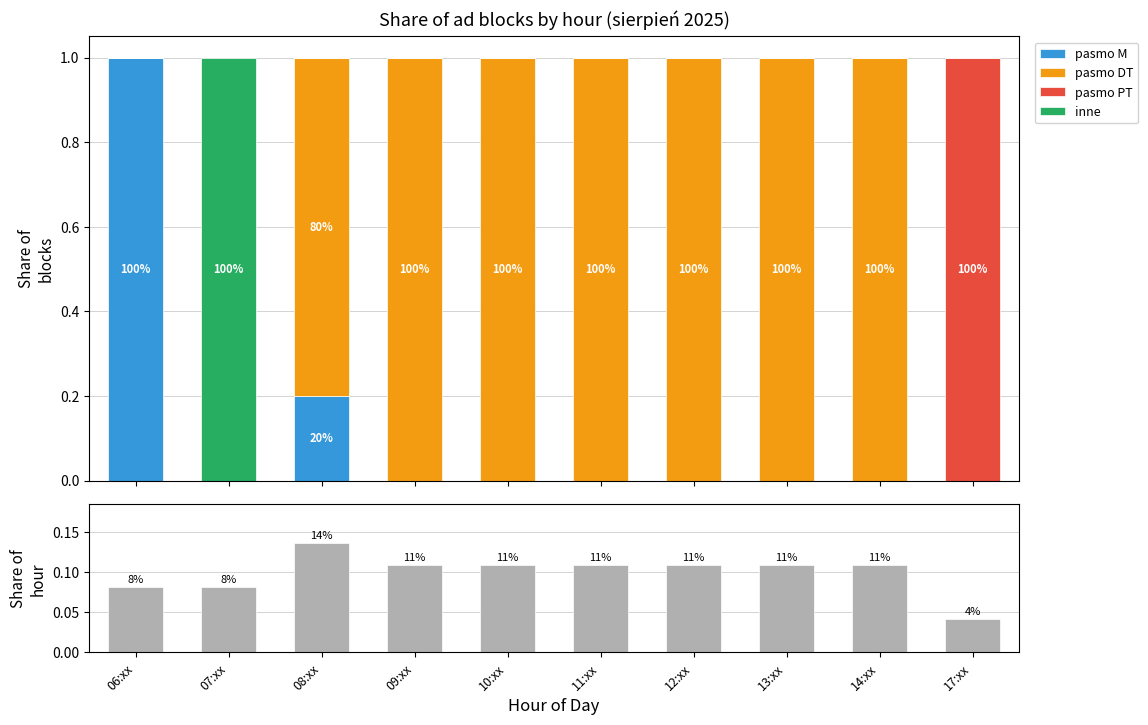

Reading left to right, extract all data points from this chart.

pasmo M: 1.0	0.0	0.2	0.0	0.0	0.0	0.0	0.0	0.0	0.0
pasmo DT: 0.0	0.0	0.8	1.0	1.0	1.0	1.0	1.0	1.0	0.0
pasmo PT: 0.0	0.0	0.0	0.0	0.0	0.0	0.0	0.0	0.0	1.0
inne: 0.0	1.0	0.0	0.0	0.0	0.0	0.0	0.0	0.0	0.0
Share of hour: 0.1	0.1	0.1	0.1	0.1	0.1	0.1	0.1	0.1	0.0